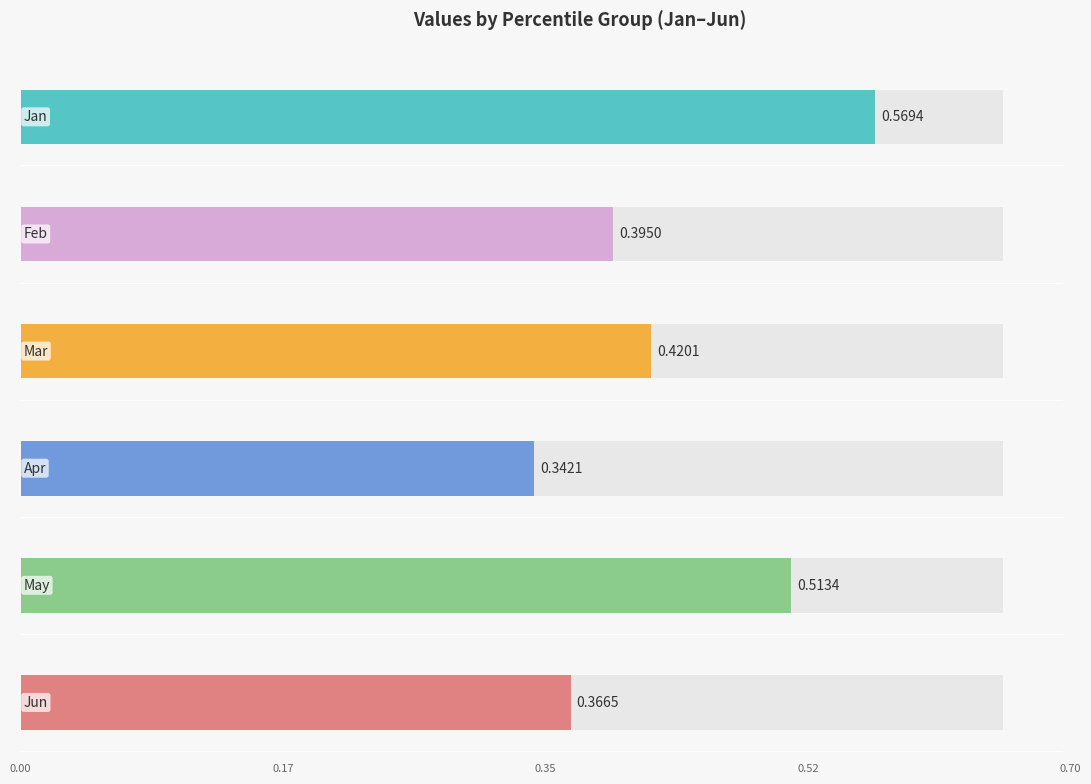

Which series has the largest range (max minus min)?

Jan